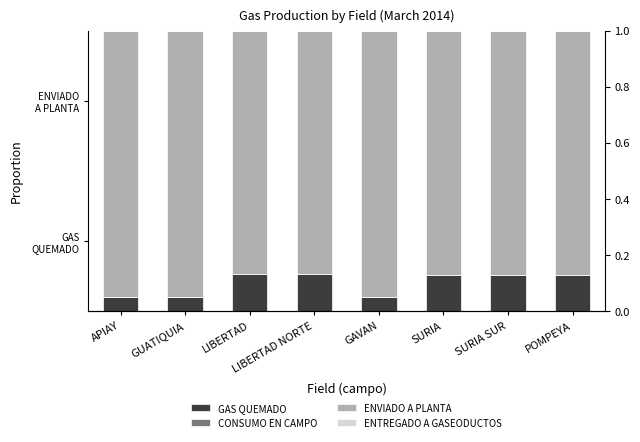

What is the label of the 7th bar from the right?

GUATIQUIA